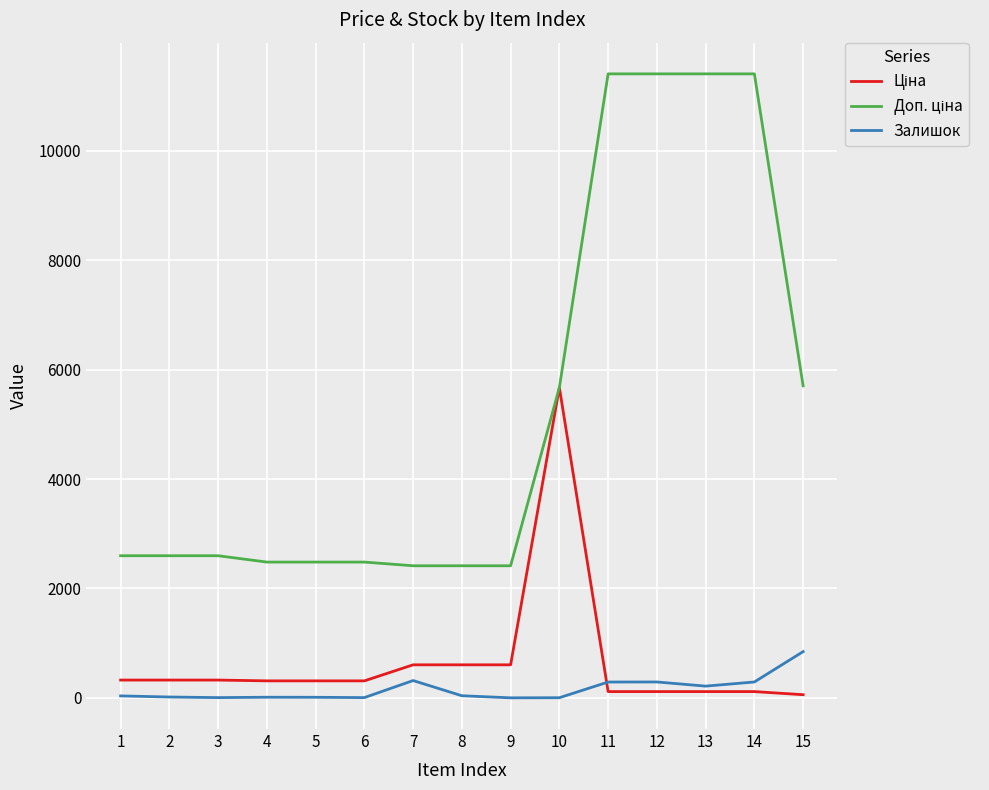

What is the spread (max minus min) of values at 9?

2414.8